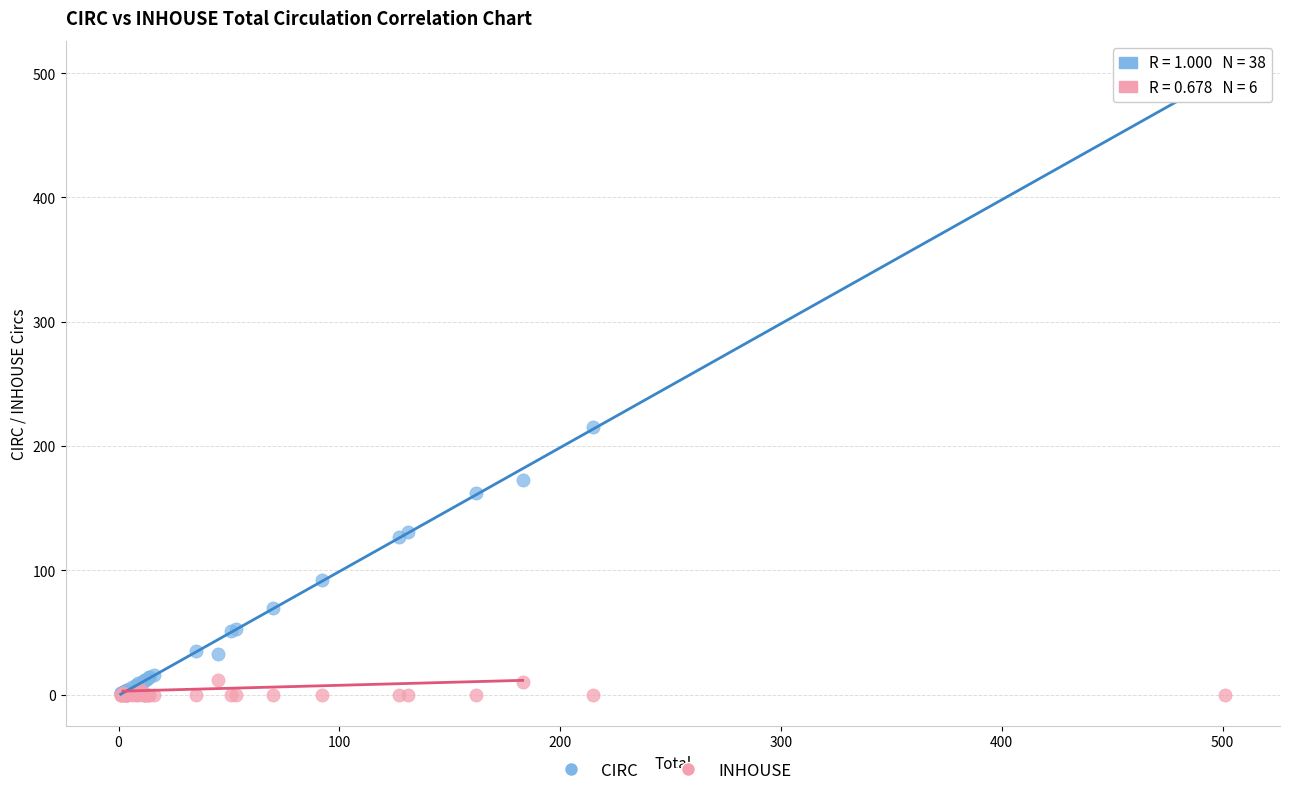

In the CIRC series, what Y value is closest to 251?

215